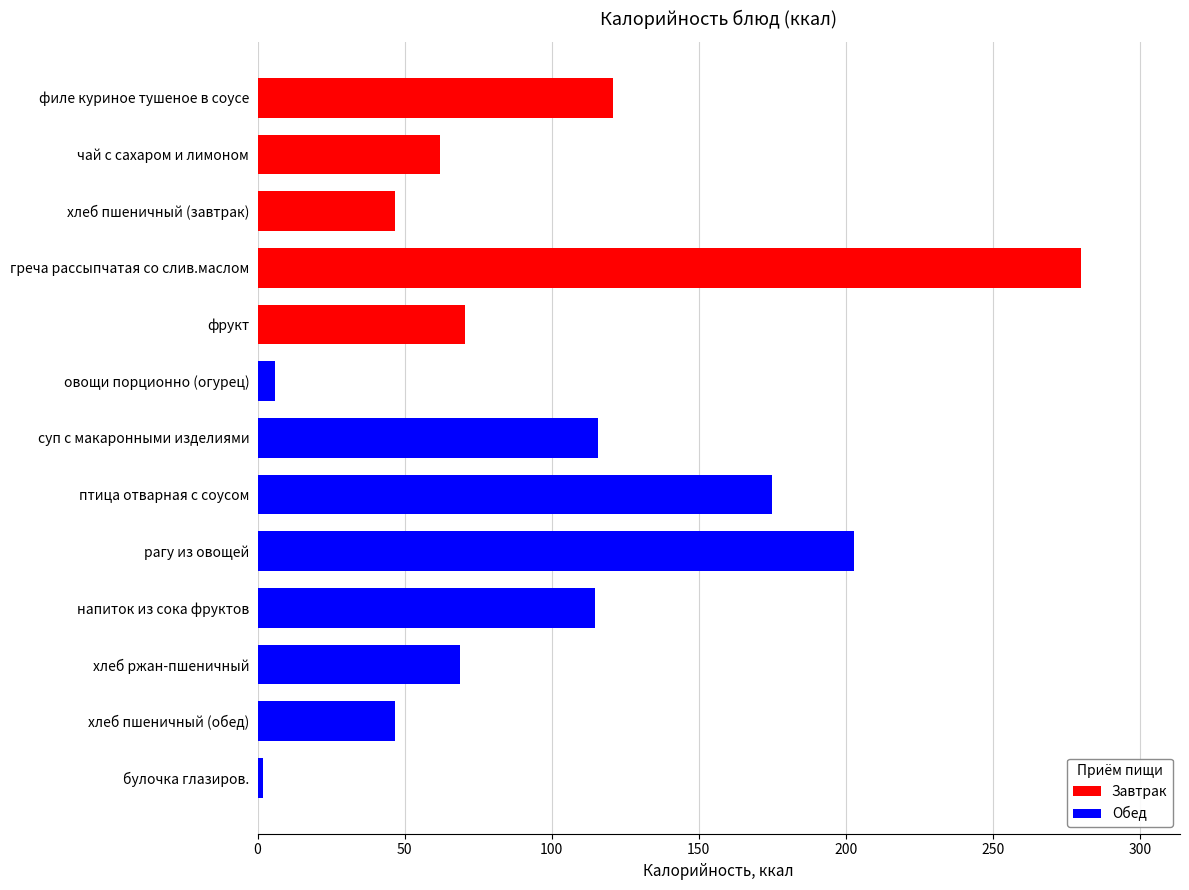

What is the maximum value shown in the chart?

280.0